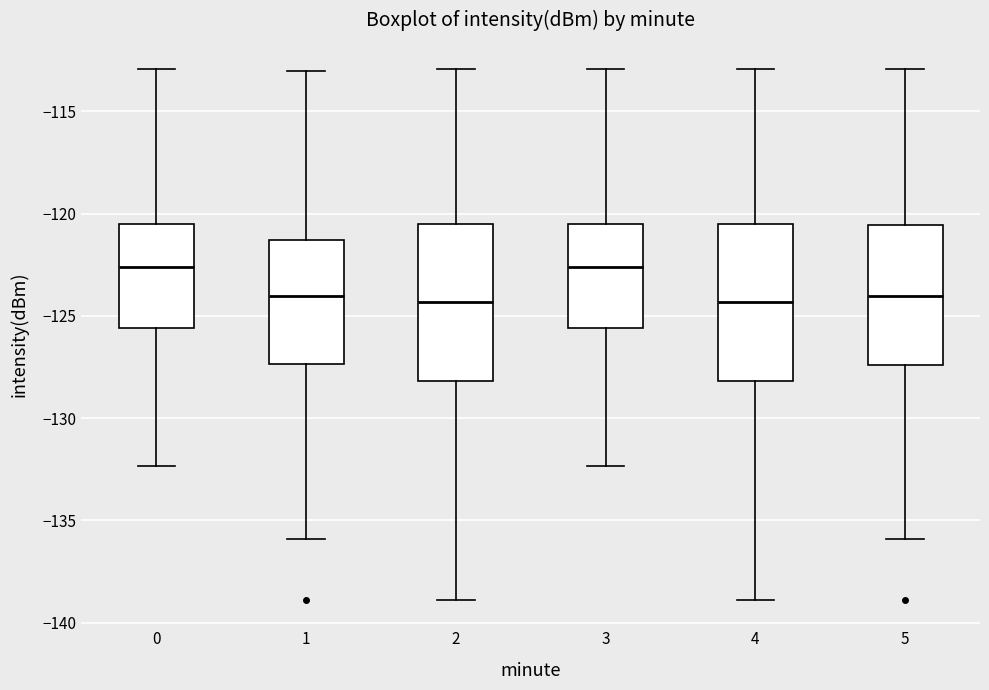

Where is the lower edge of the box at x = 3 on the y-axis? The values are not printed on the chart, so give them approximately, as read against the axis.

-125.5